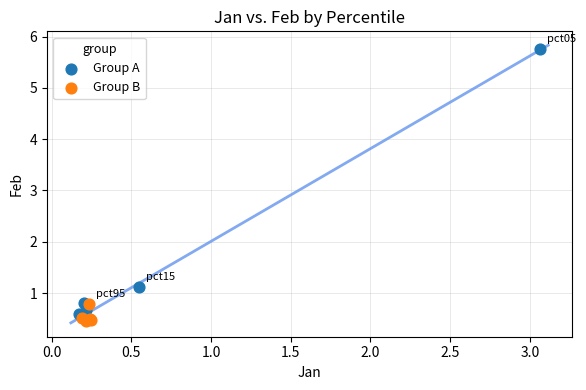

Which series has the largest Y range (max minus min)?

Group A